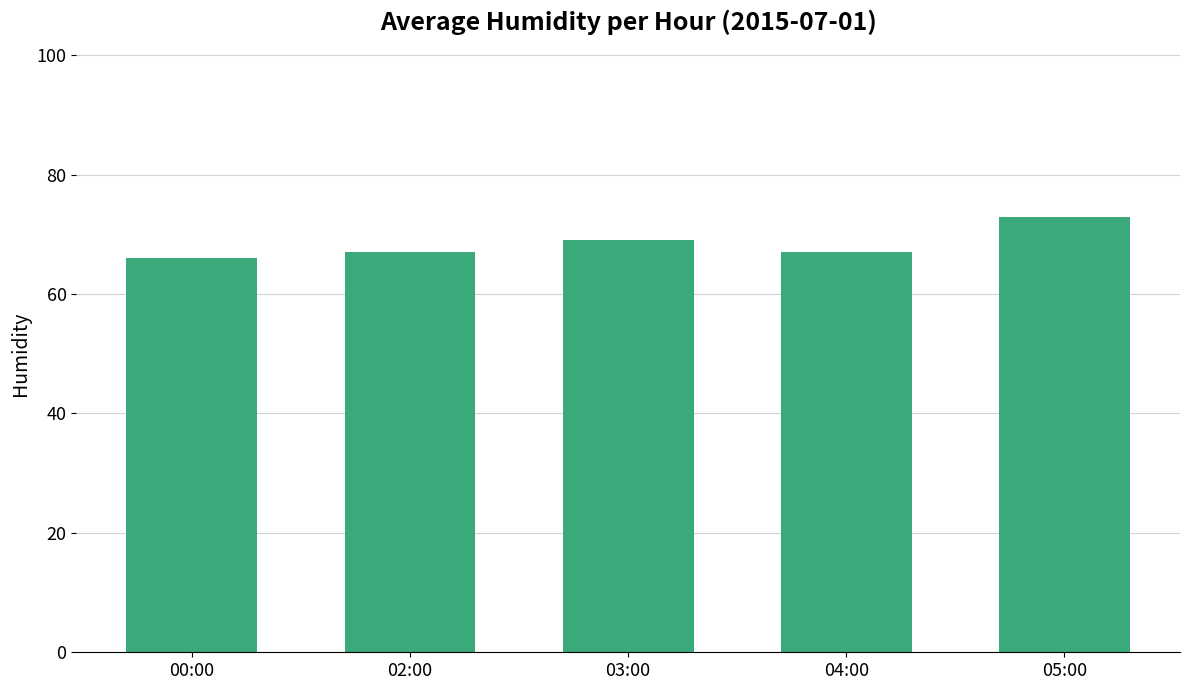

The chart shows a value of 111 at 05:00. True or false?

False